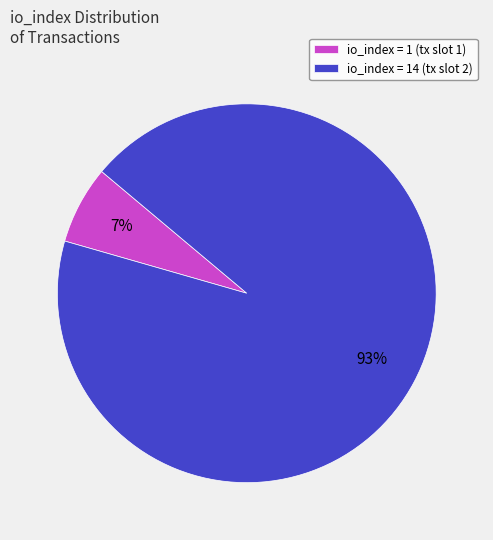

To the nearest percent, what is the average slice percentage?

50%